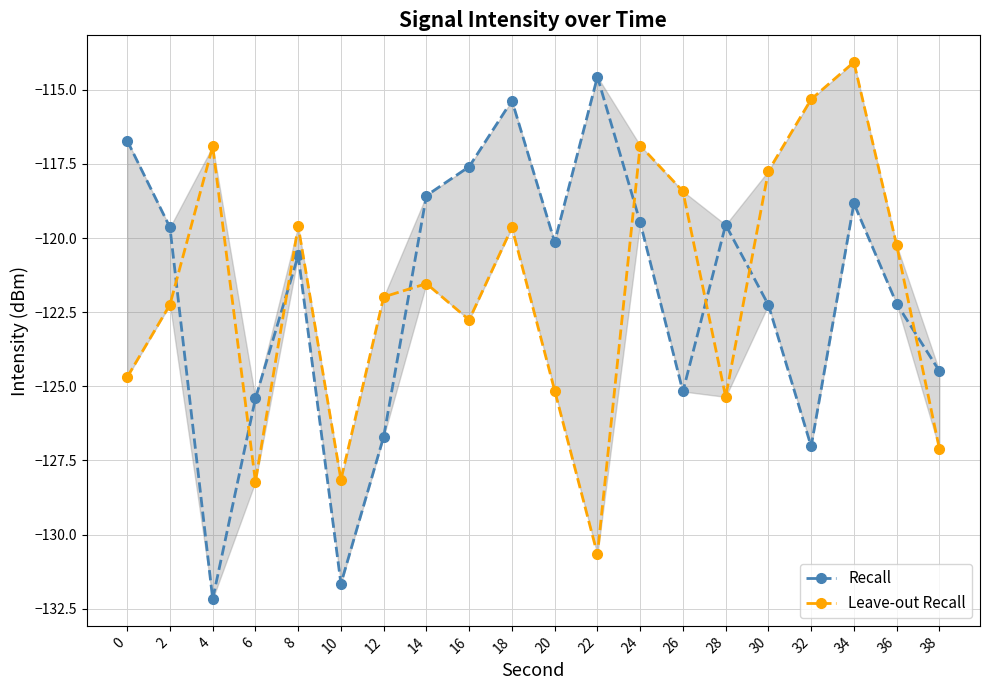

Reading left to right, list all the values displayed in this chart.

Recall: -116.7	-119.6	-132.2	-125.4	-120.6	-131.7	-126.7	-118.6	-117.6	-115.4	-120.1	-114.6	-119.5	-125.2	-119.6	-122.3	-127.0	-118.8	-122.2	-124.5
Leave-out Recall: -124.7	-122.2	-116.9	-128.2	-119.6	-128.2	-122.0	-121.5	-122.8	-119.6	-125.1	-130.7	-116.9	-118.4	-125.4	-117.7	-115.3	-114.1	-120.2	-127.1